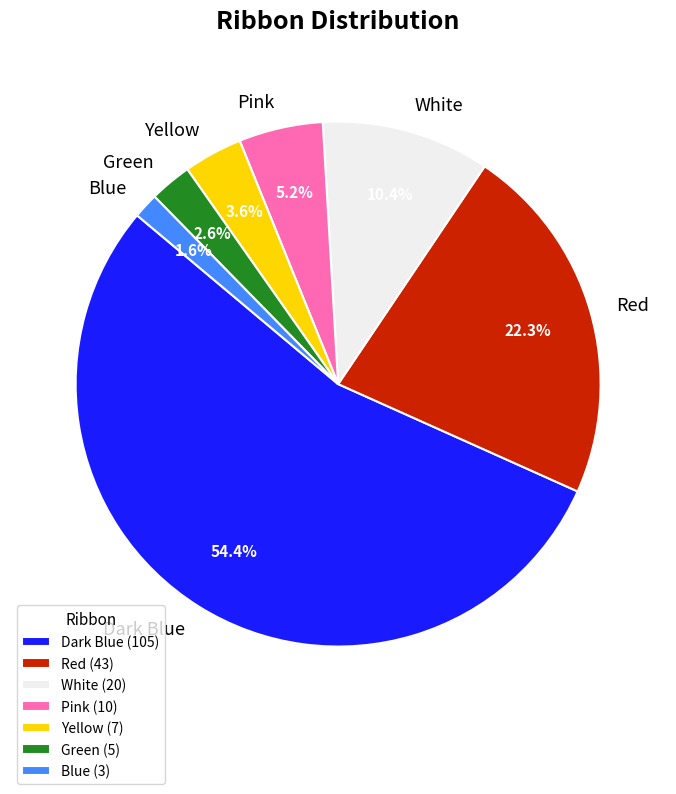

Do Dark Blue and Pink together represent more than half of the pie?

Yes